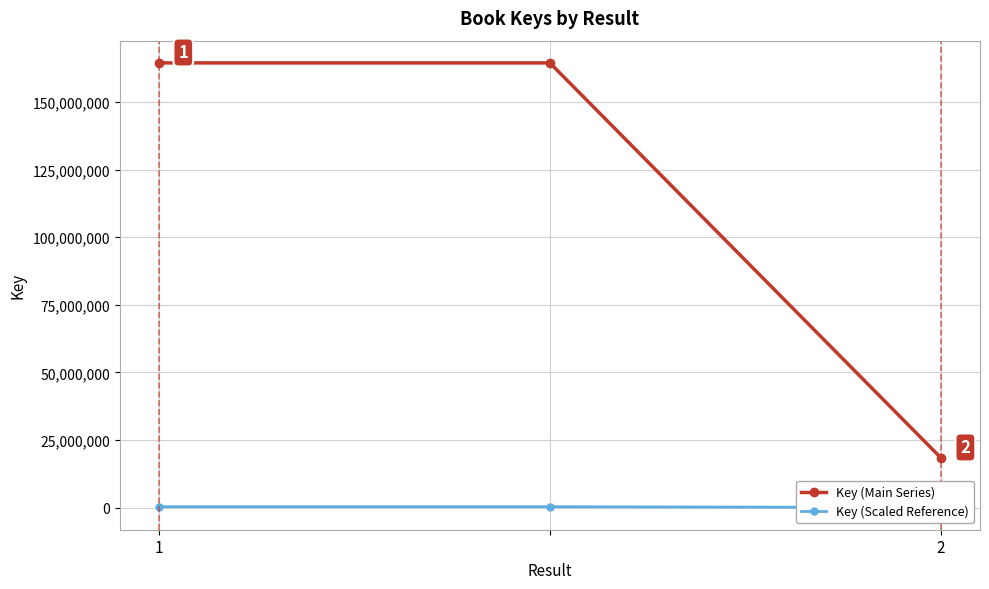

What is the highest value of the Key (Main Series) series?

164451313